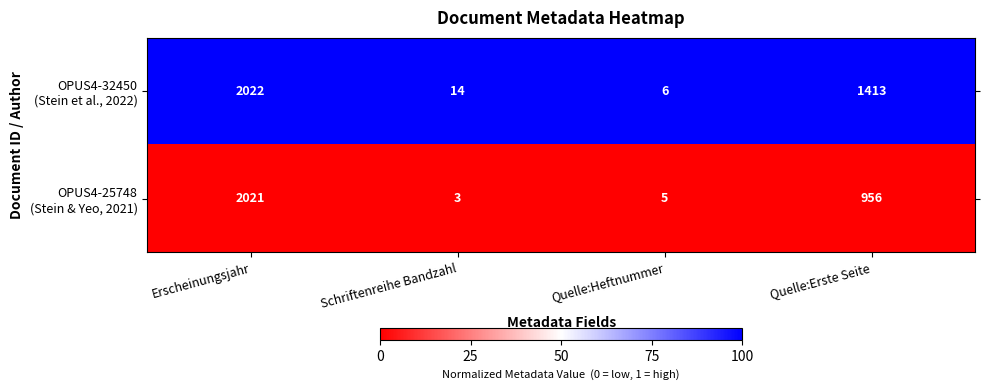

At which category does the chart reach its peak across all series?

Erscheinungsjahr